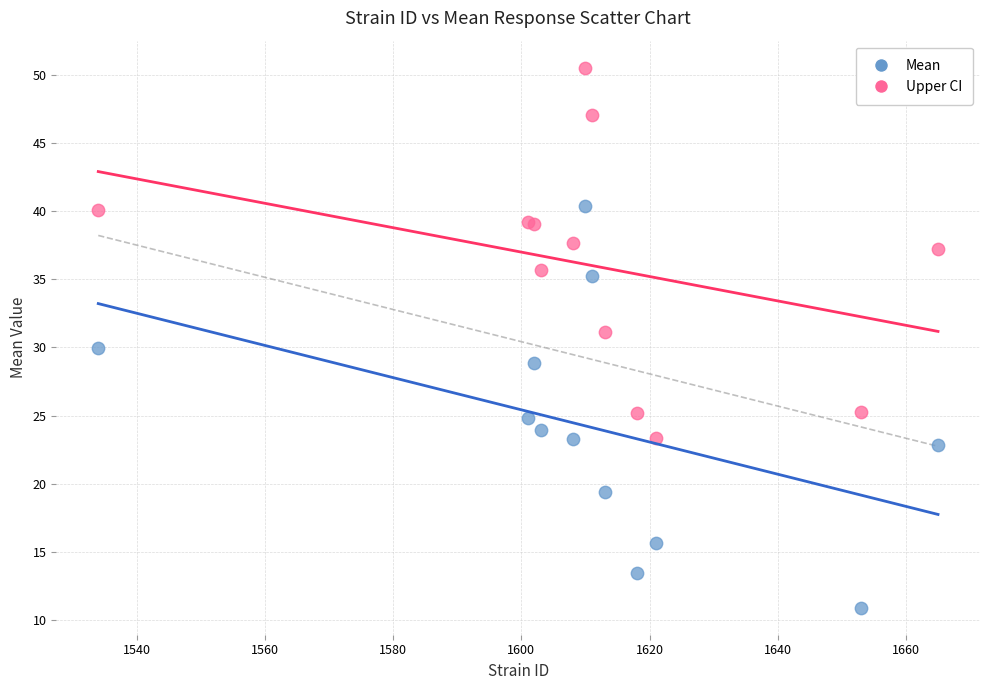

Which series contains the lowest Y value?

Mean